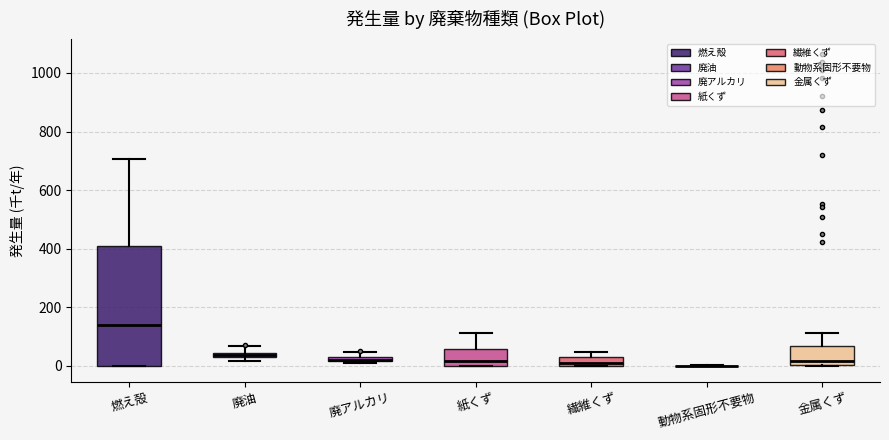

Which box is the tallest, from its lower edge to its upper edge?

燃え殻